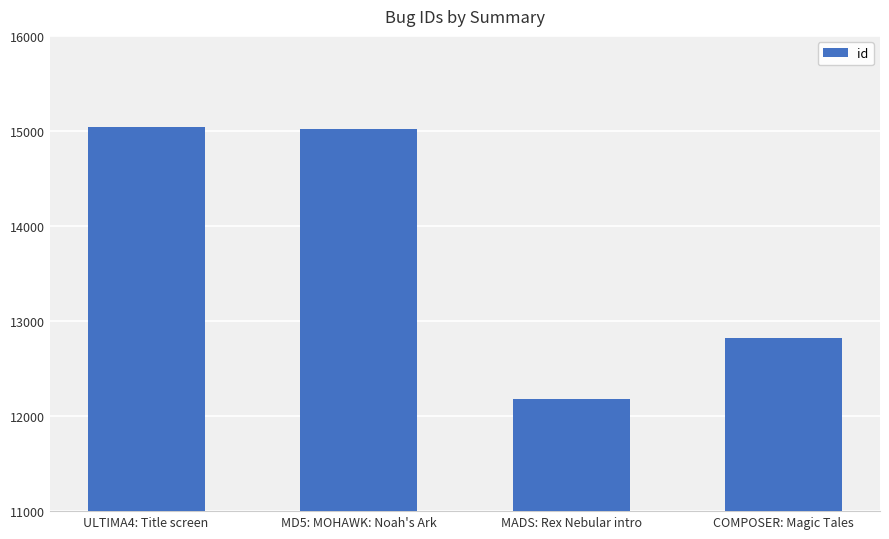

Is it true that the value at MADS: Rex Nebular intro is 12185?

True